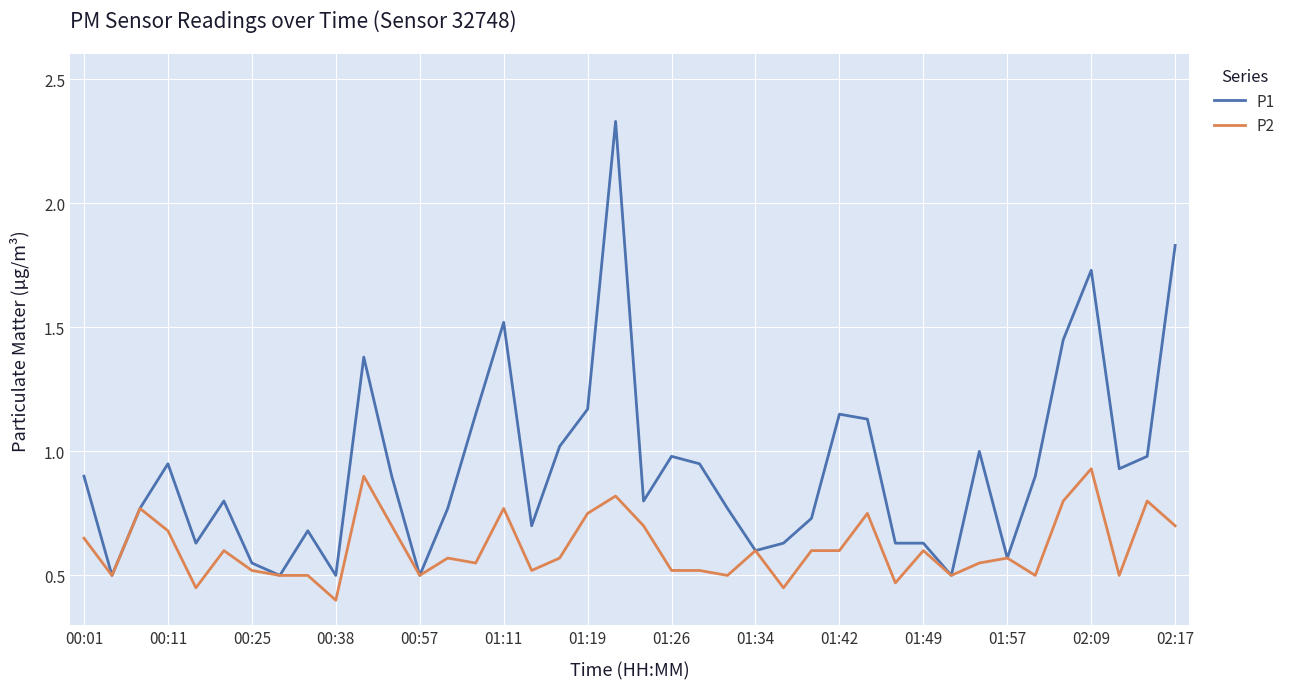

At how many categories does at least one series exceed 2?

1